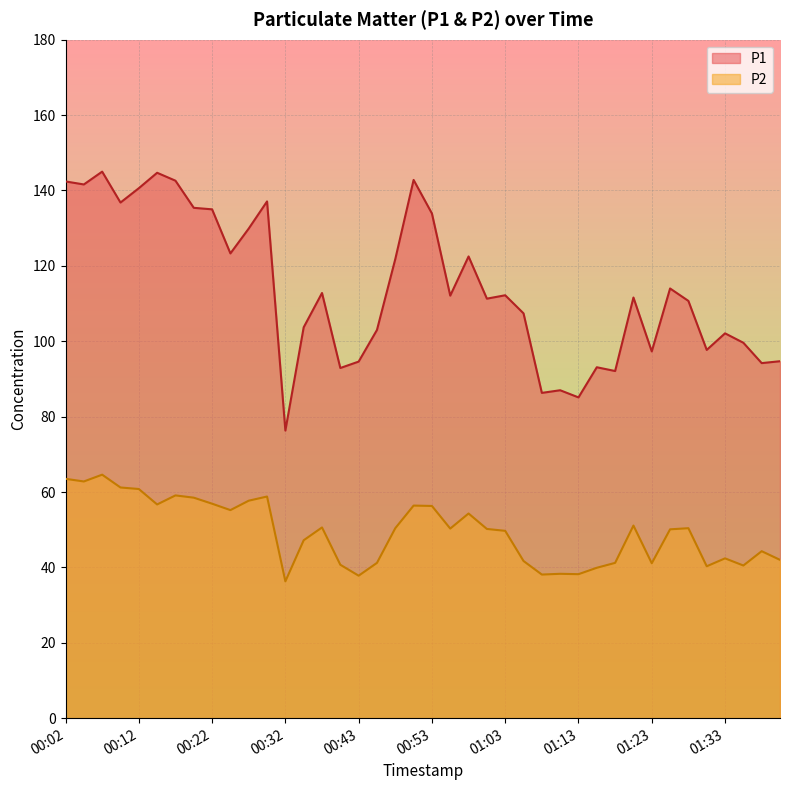

What position from the left is 00:04?

2